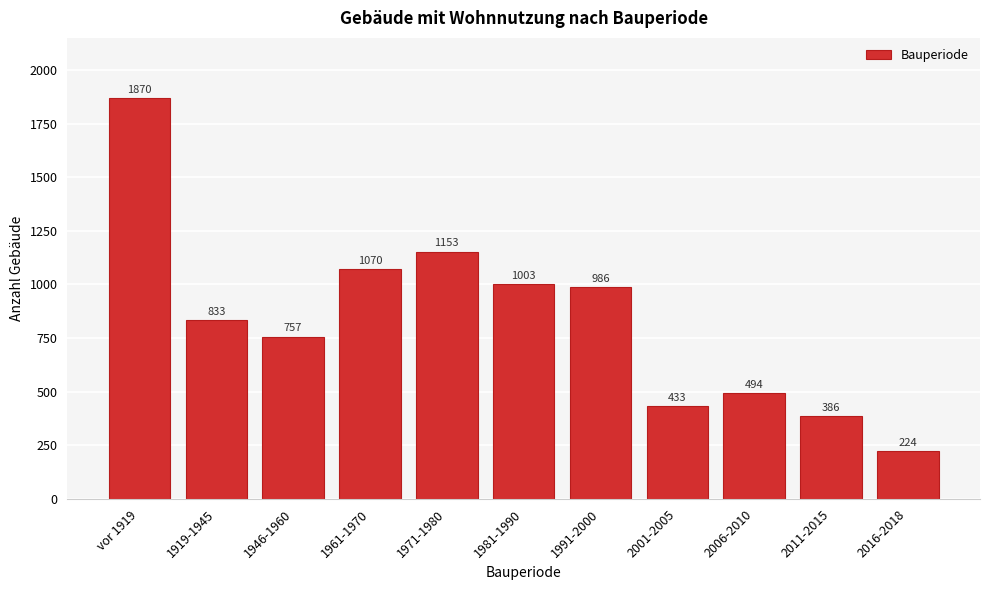

Reading right to left, transcribe all the data shown in this chart.

224	386	494	433	986	1003	1153	1070	757	833	1870